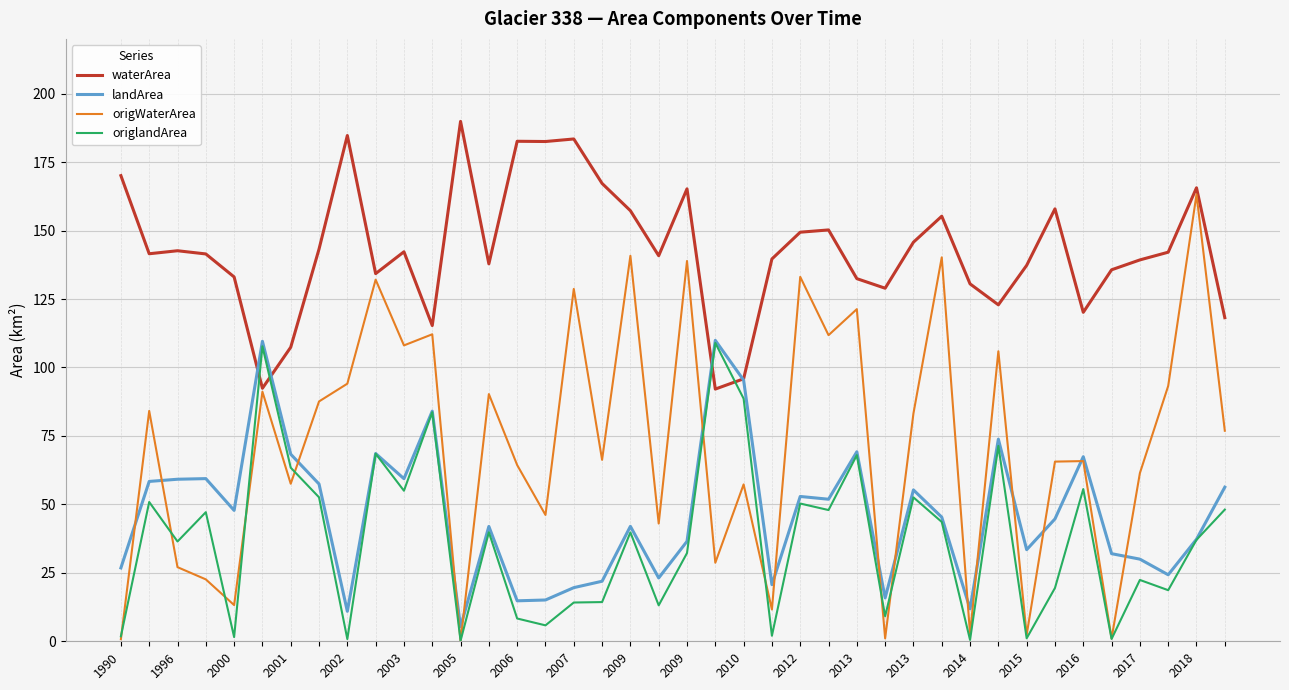

What is the highest value of the waterArea series?

189.9